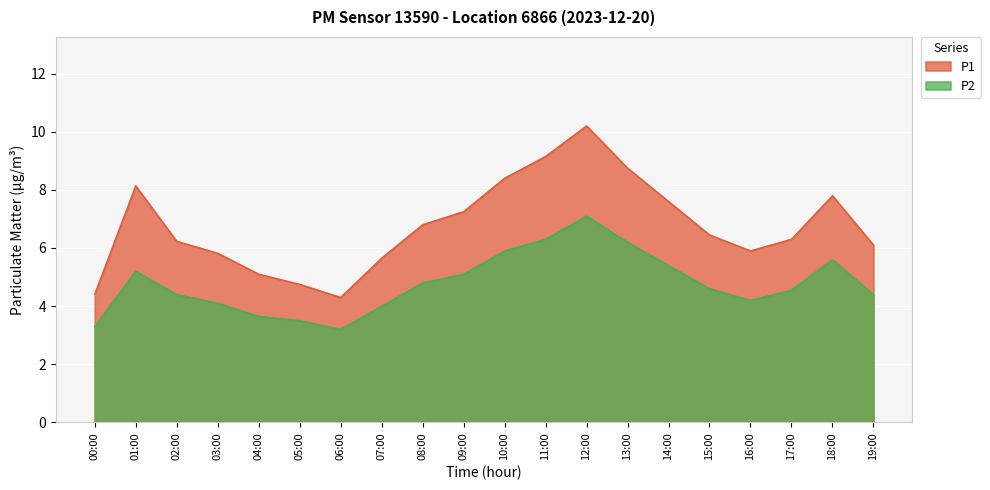

What are all the series names shown in the legend?

P1, P2